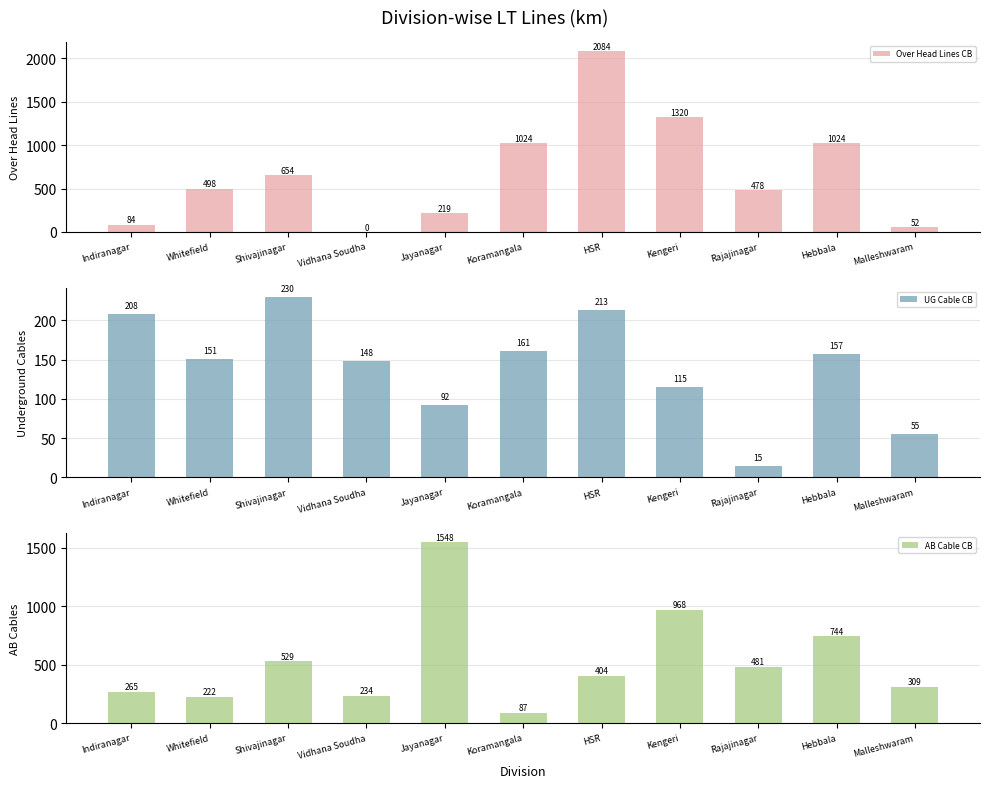

What is the approximate value of UG Cable CB at Kengeri?

115.4